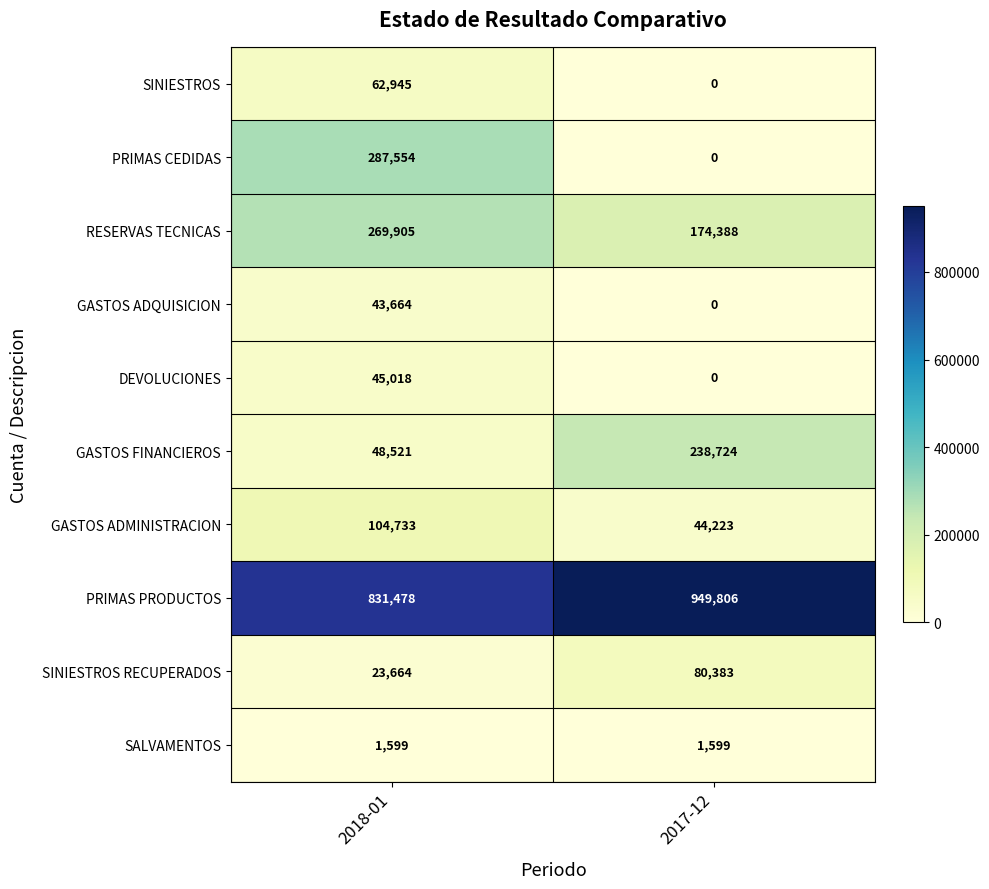

What is the sum of all RESERVAS TECNICAS values?

444293